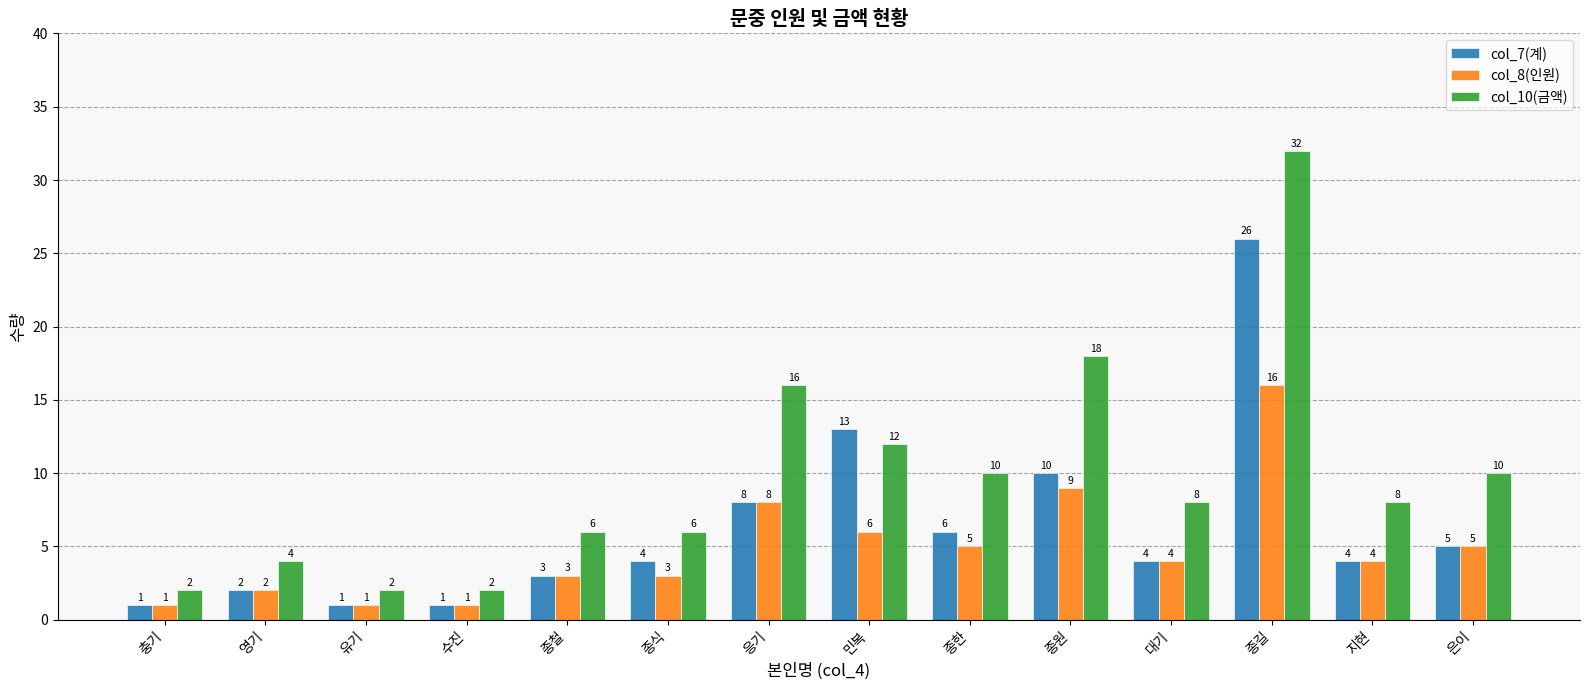

Read the col_8(인원) value at 민복.

6